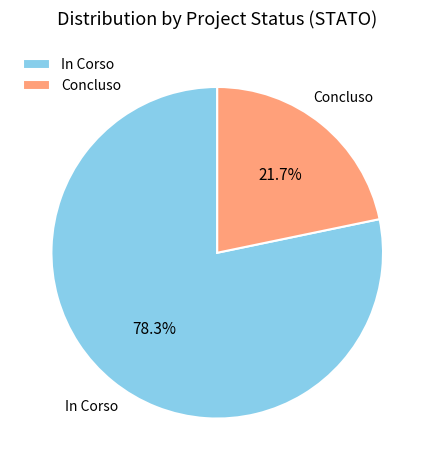

What portion of the pie excludes In Corso?

21.7%